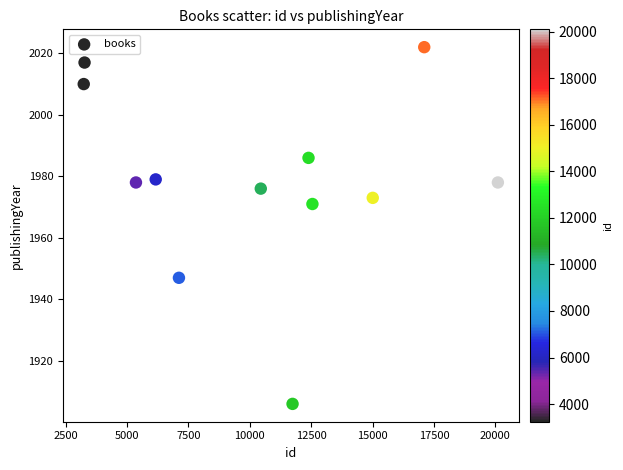

What Y value in the scatter plot is closest to 1964?

1971